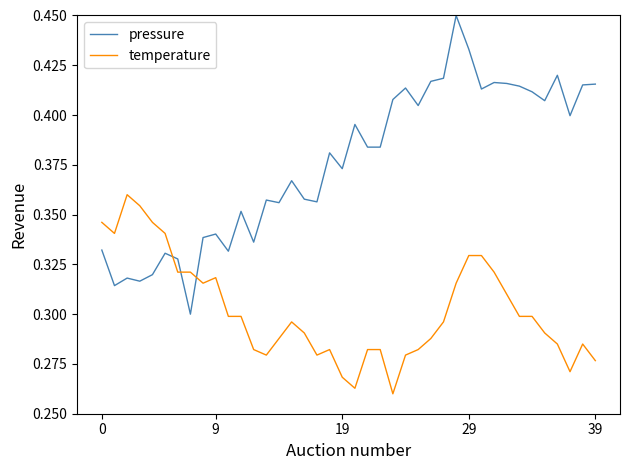

Which series ends up on top after the final intersection of pressure and temperature?

pressure